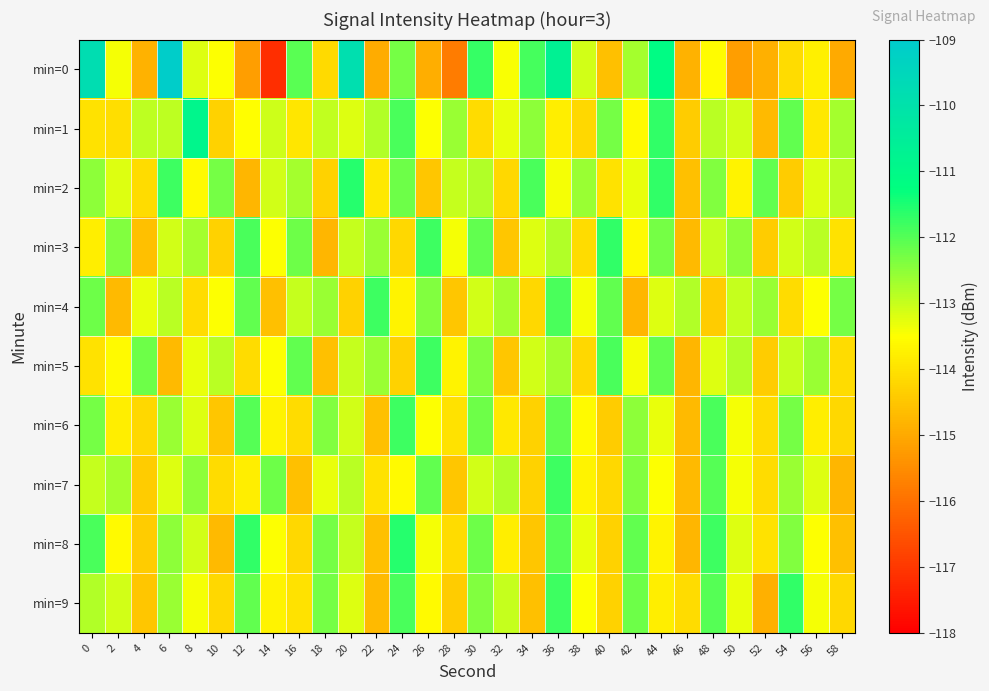

At which category is the sum across all series the highest?

36